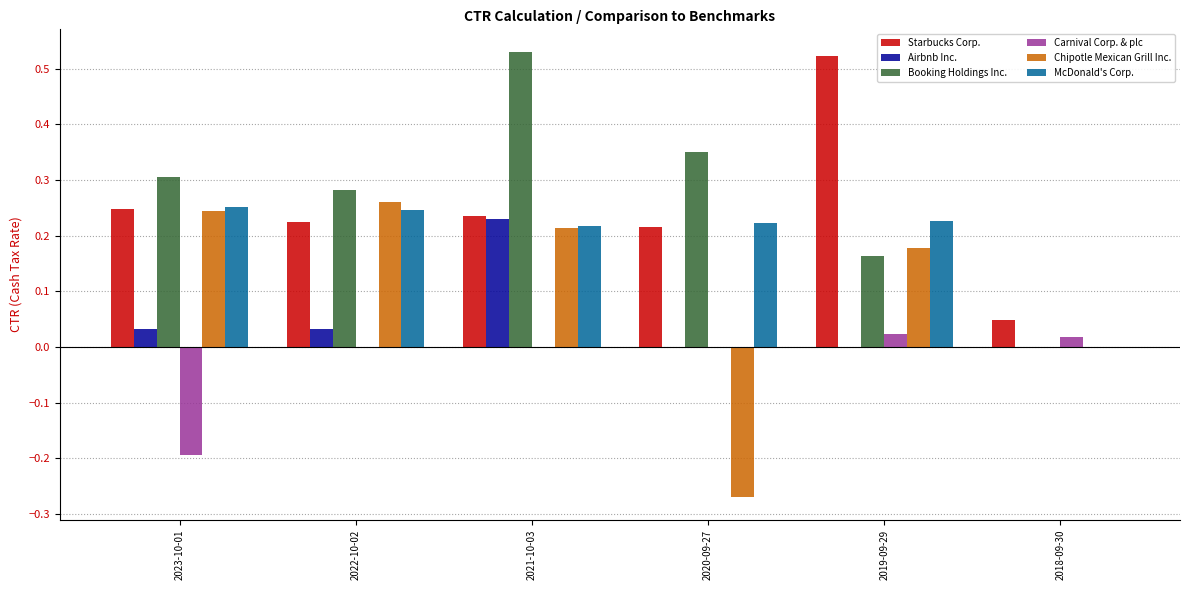

How many groups of bars are there?

6